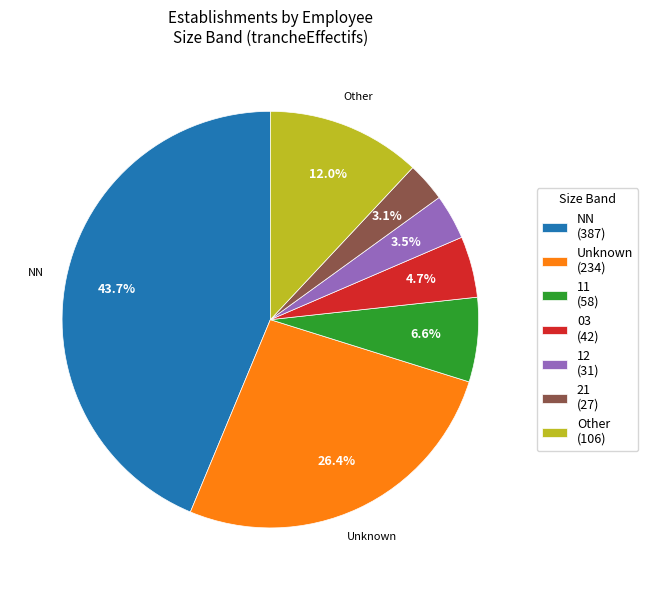

What is the largest slice in the pie chart?

NN (387)